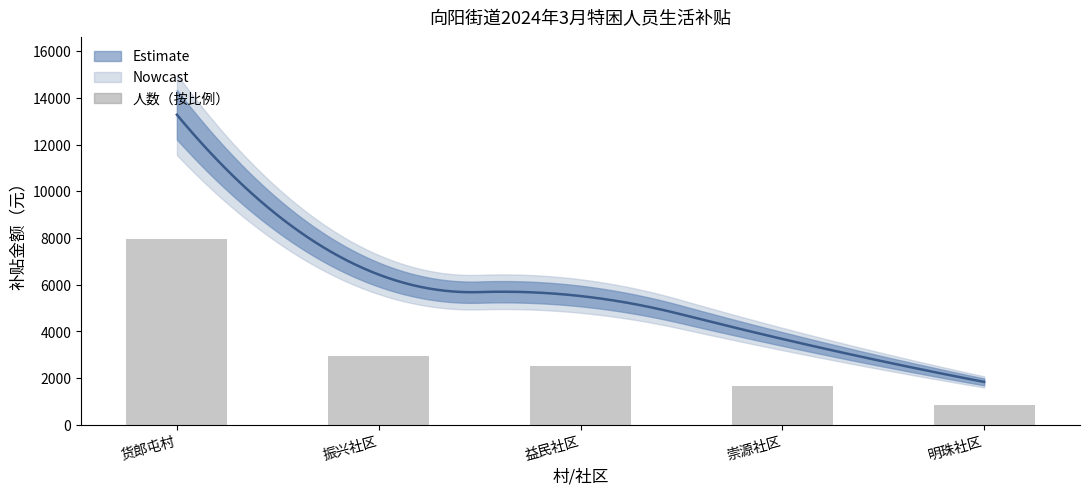

Reading left to right, what are all the values shown in this chart?

7965.6	2934.7	2515.5	1677.0	838.5